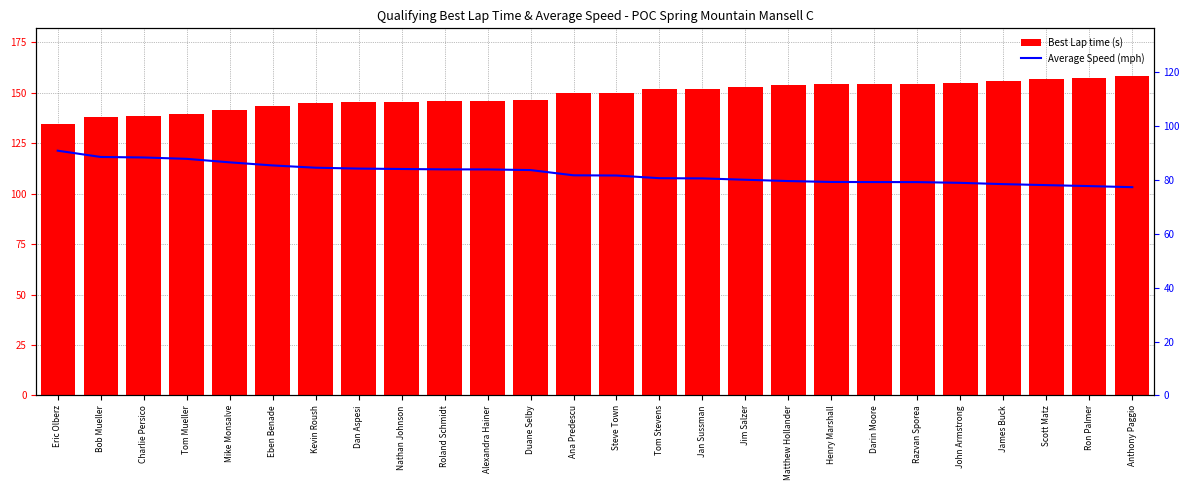

Which series has the widest spread of values?

Best Lap time (s)